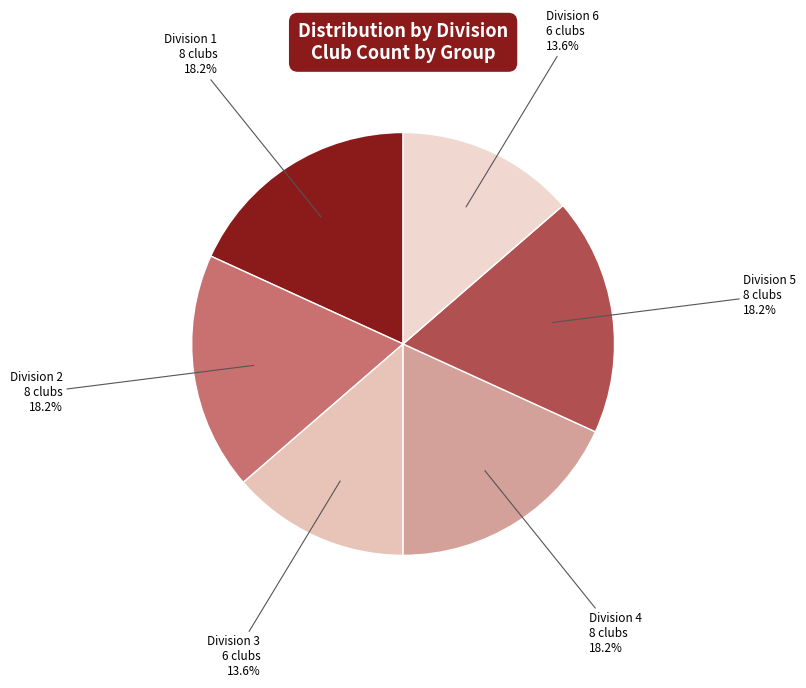

Approximately how many times larger is the value at Division 5 compared to Division 2?

1.0